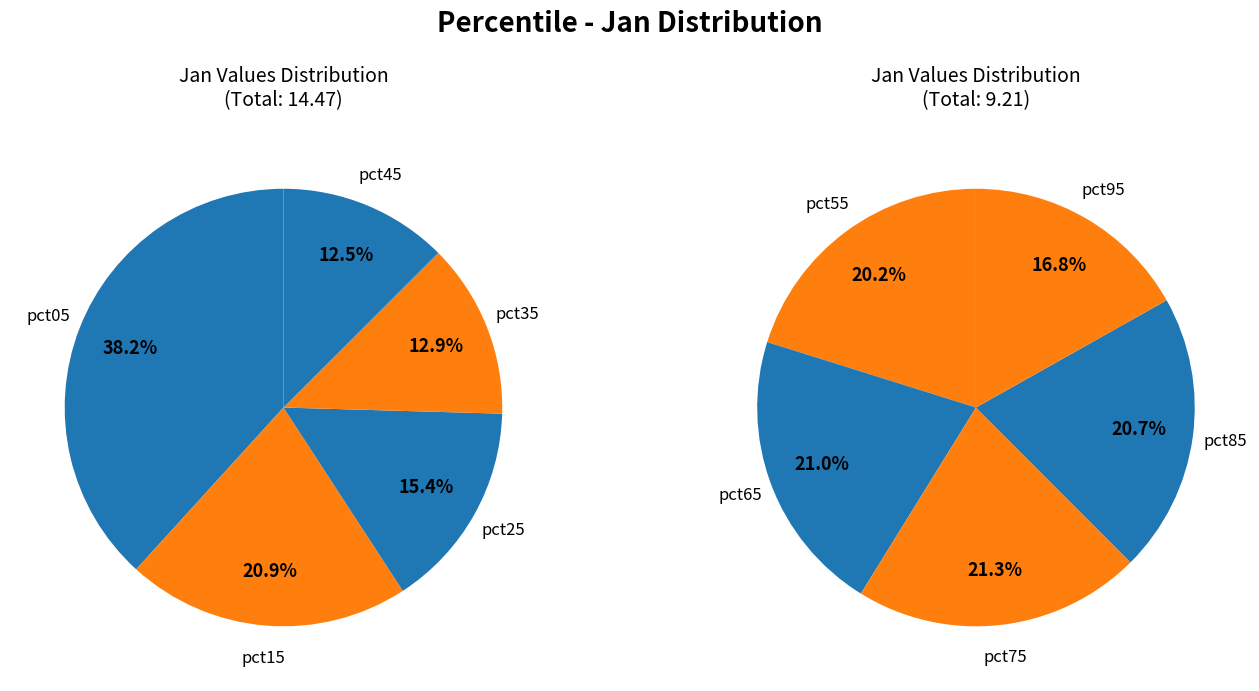

Which has a higher value, pct25 or pct65?

pct25